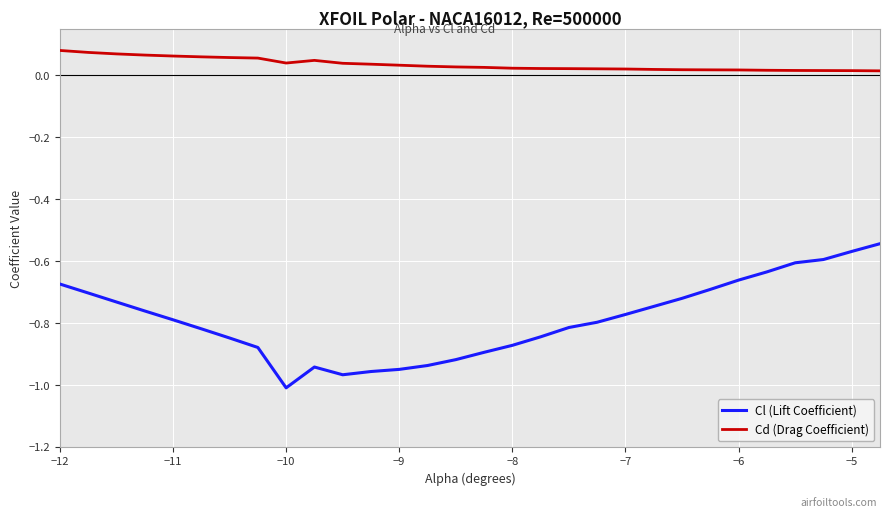

How many distinct data groups are displayed?

2